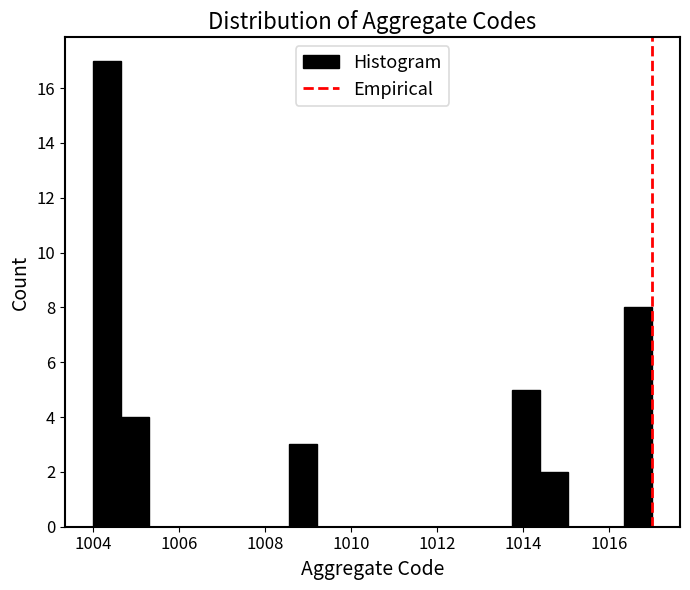

Read against the x-axis, roughly where is the centre of the tallest bar?

1004.4